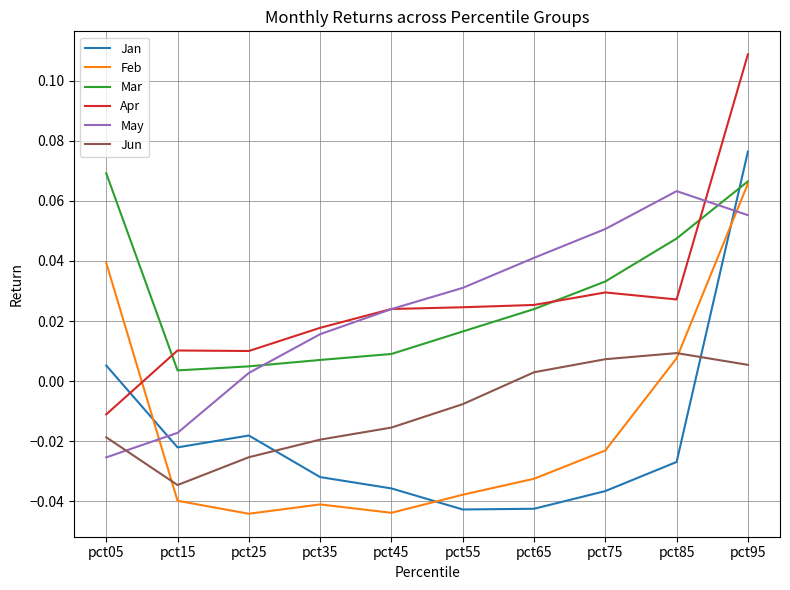

Which category has the highest value in the May series?

pct85